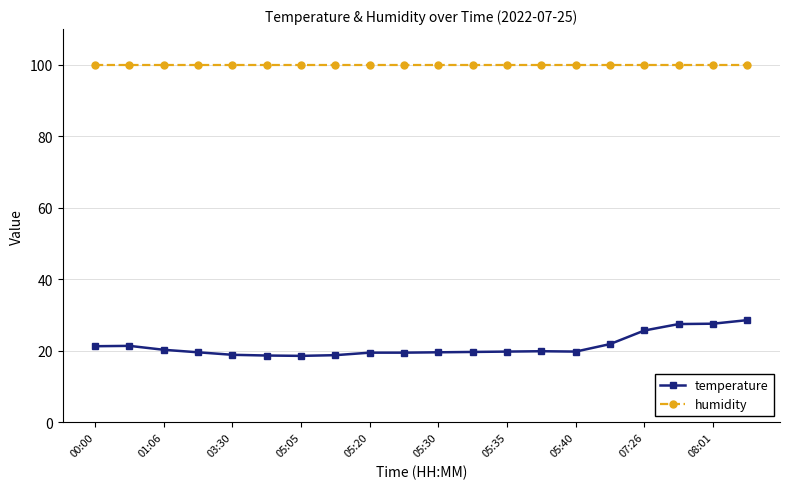

What are all the series names shown in the legend?

temperature, humidity